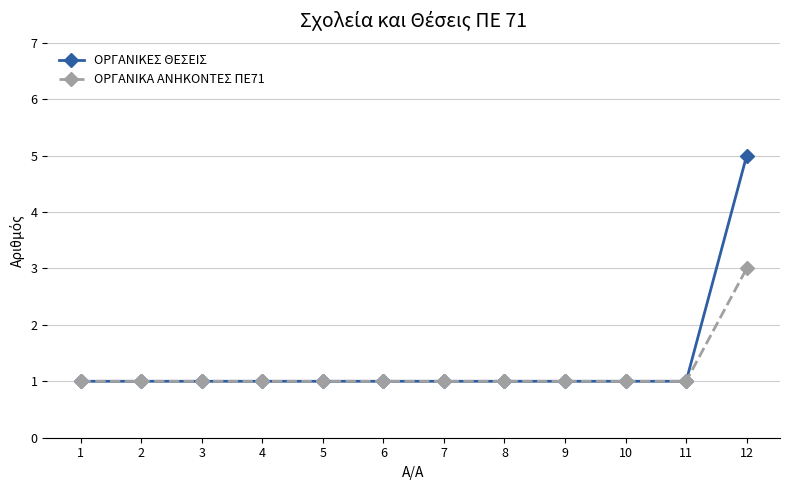

What is the value of the ΟΡΓΑΝΙΚΑ ΑΝΗΚΟΝΤΕΣ ΠΕ71 point at the 7th from the left?

1